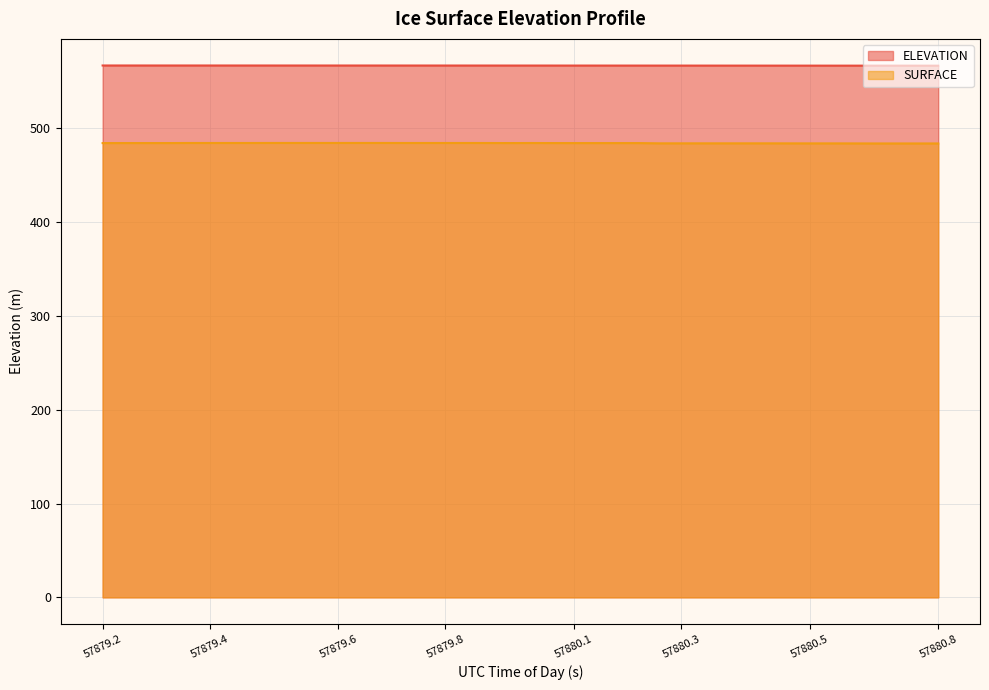

True or false: SURFACE and ELEVATION cross at least once.

False